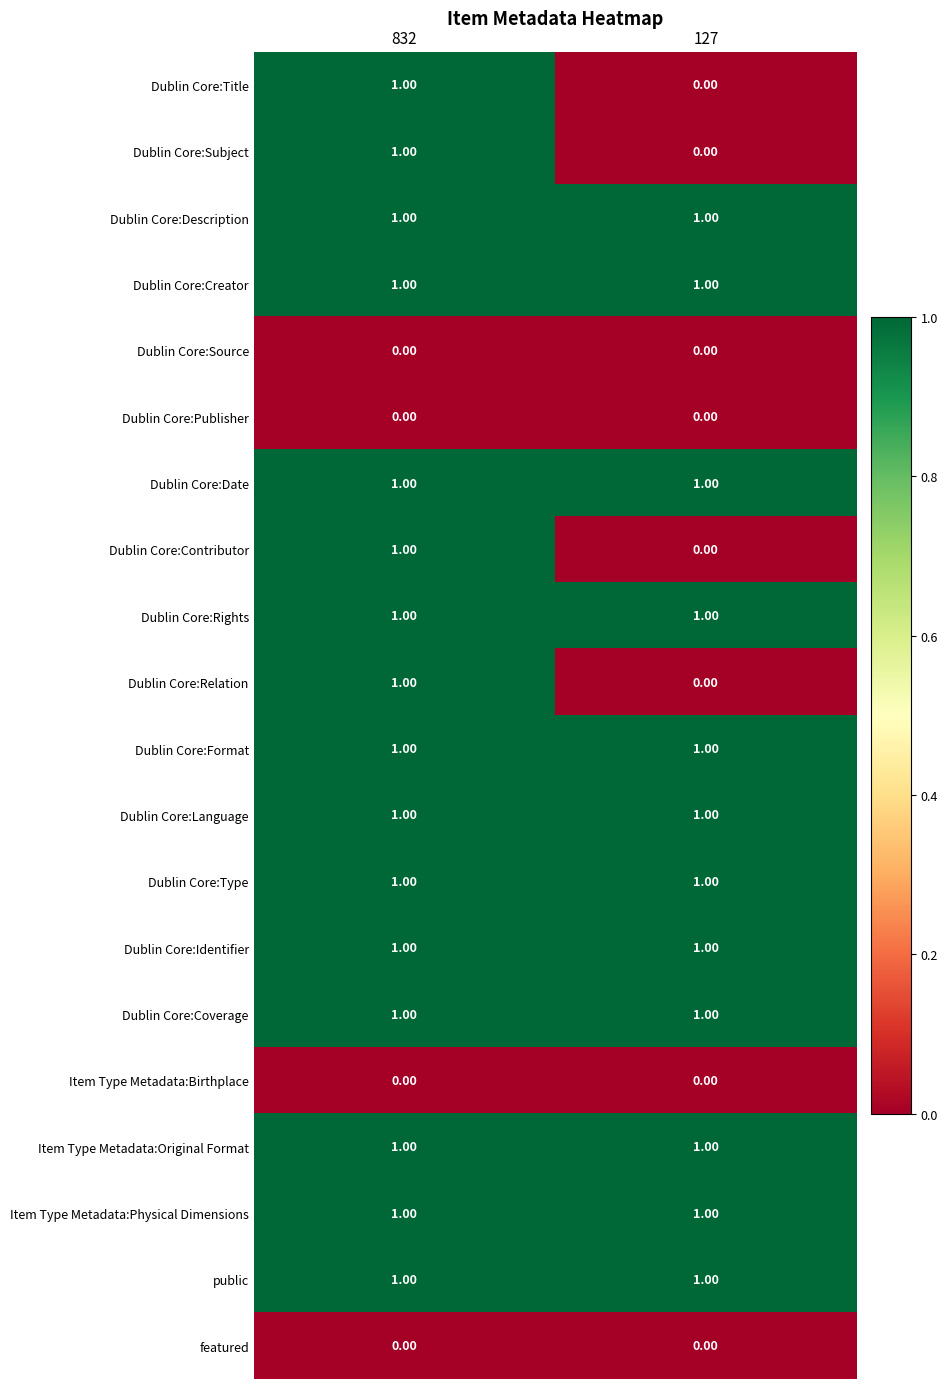

At which category is the sum across all series the highest?

832